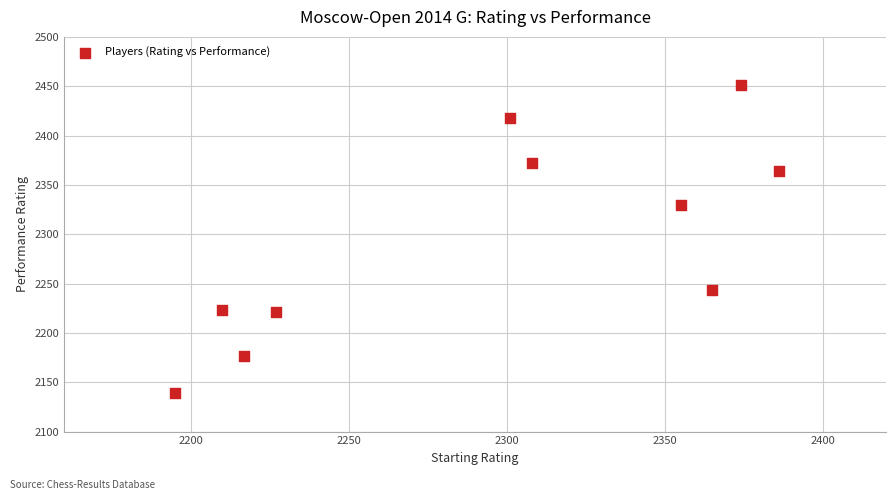

What is the average Y value?

2294